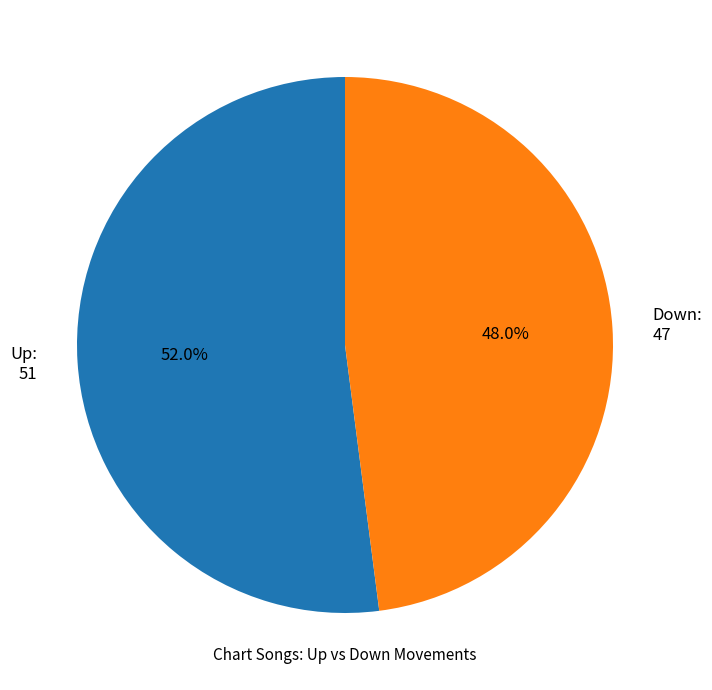

To the nearest percent, what is the average slice percentage?

50%